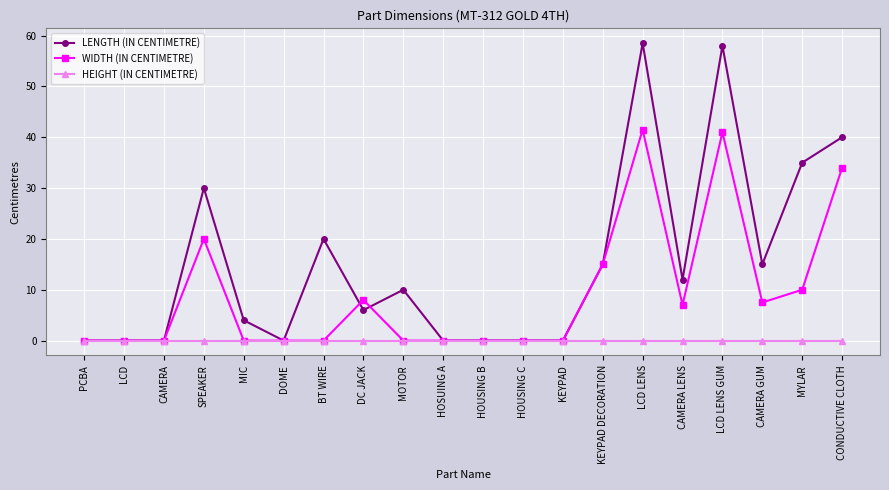

What is the spread (max minus min) of values at SPEAKER?

30.0